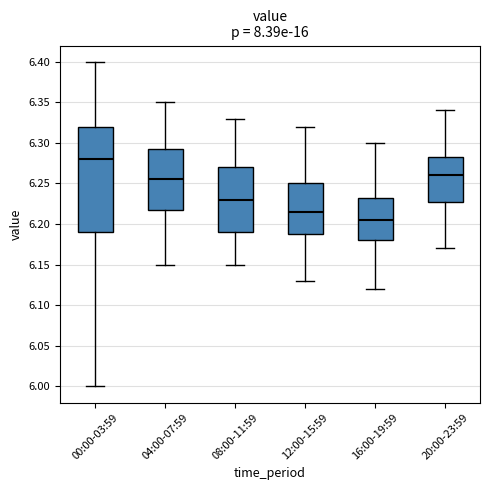

Reading left to right, transcribe this box plot: for each box, give where its median line is, the range the box spans, and where its two whiskers end, as read against the y-axis. The values are not printed on the chart, so give them approximately, as read against the axis.

00:00-03:59: median 6.280, box 6.190 to 6.320, whiskers 6.000 to 6.400
04:00-07:59: median 6.255, box 6.220 to 6.295, whiskers 6.150 to 6.350
08:00-11:59: median 6.230, box 6.190 to 6.270, whiskers 6.150 to 6.330
12:00-15:59: median 6.215, box 6.190 to 6.250, whiskers 6.130 to 6.320
16:00-19:59: median 6.205, box 6.180 to 6.235, whiskers 6.120 to 6.300
20:00-23:59: median 6.260, box 6.230 to 6.285, whiskers 6.170 to 6.340